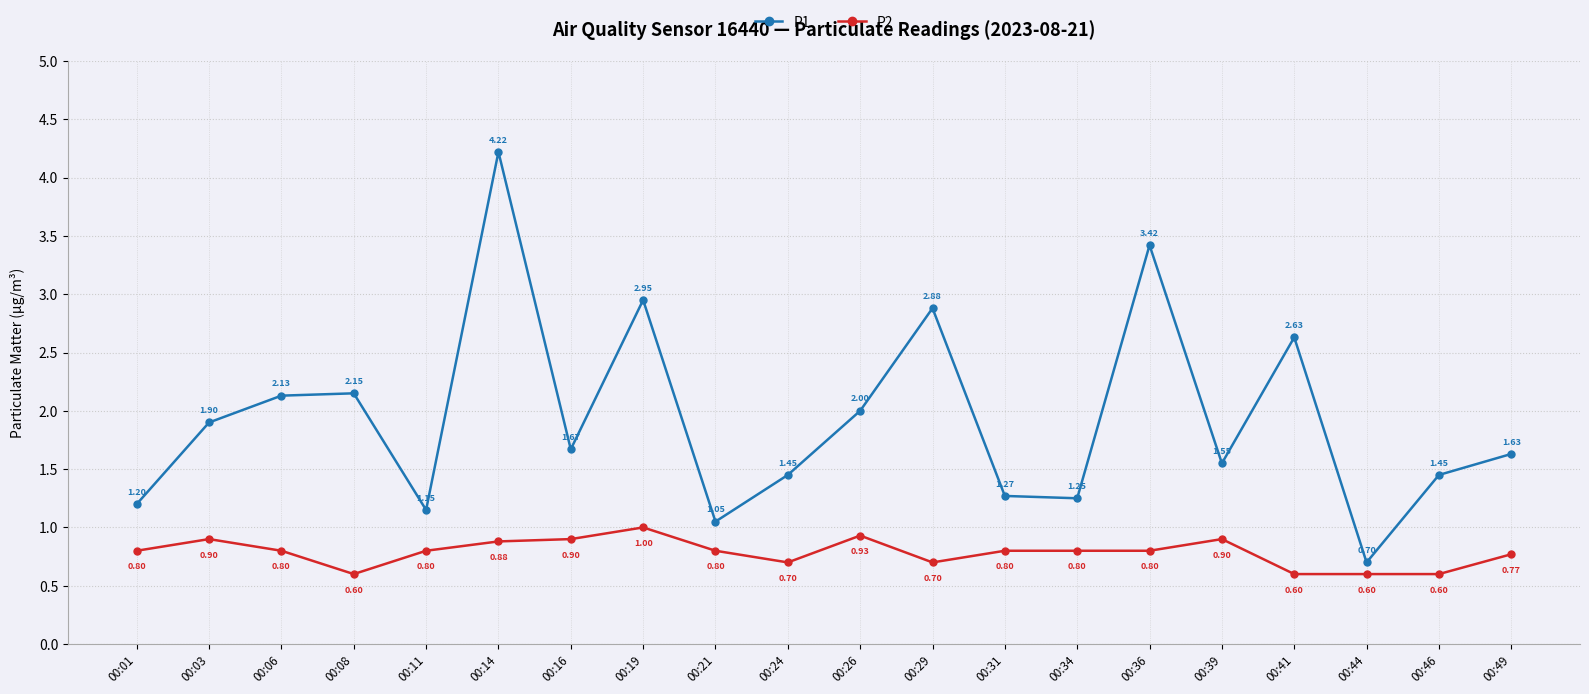

At how many categories does at least one series exceed 1?

19